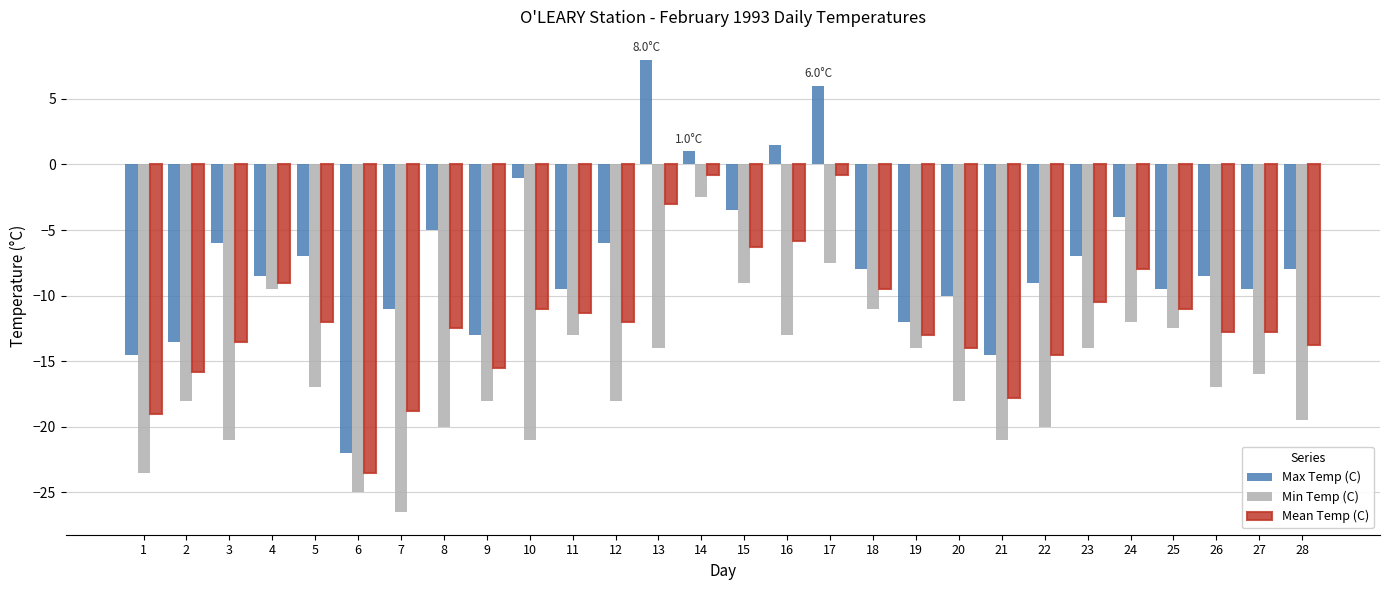

At which category does the chart reach its peak across all series?

13